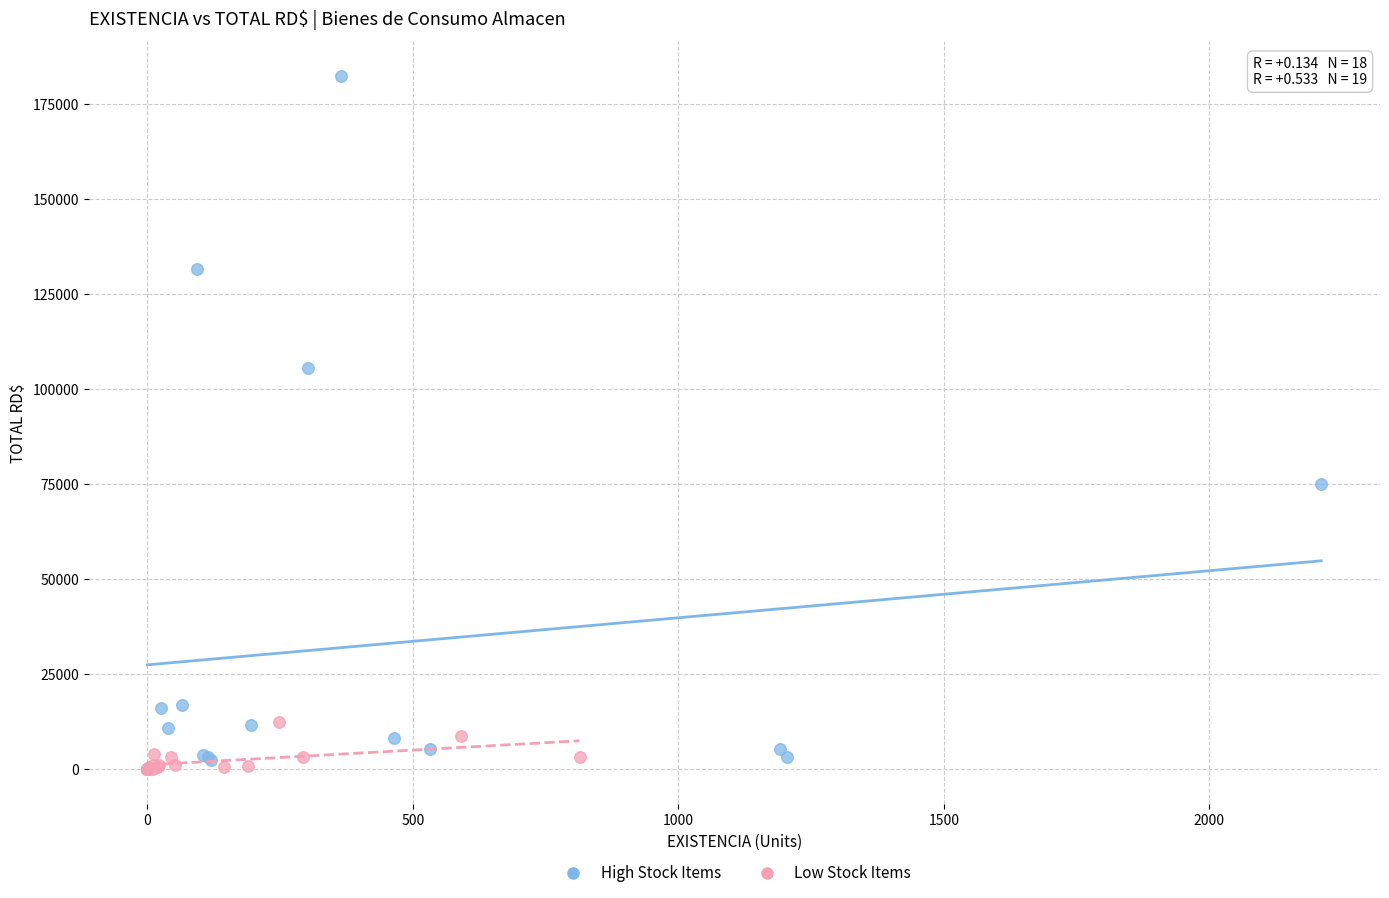

Which series has the largest Y range (max minus min)?

High Stock Items